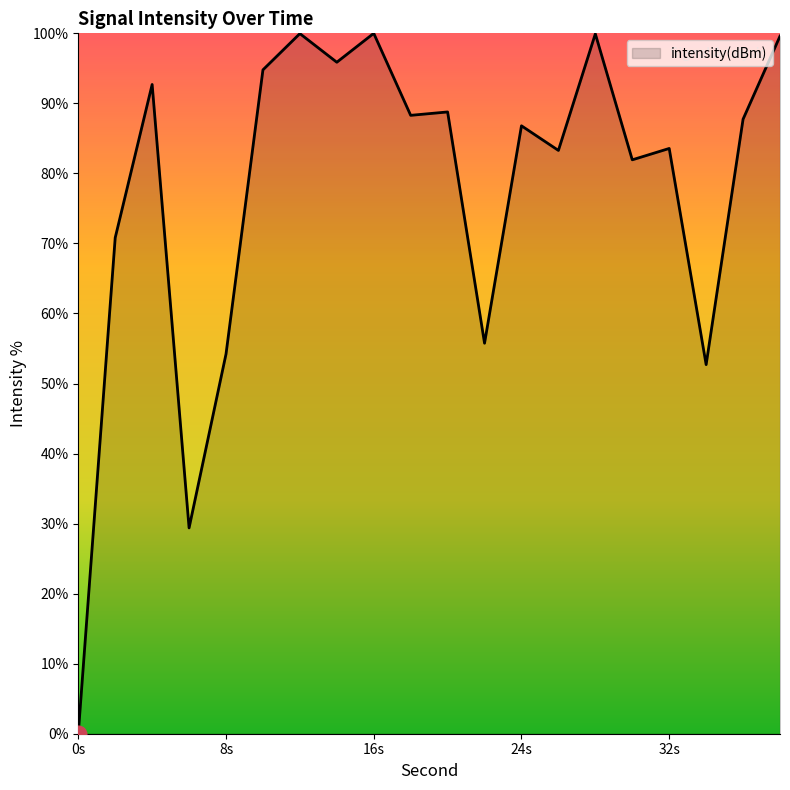

What is the maximum value shown in the chart?

100.0